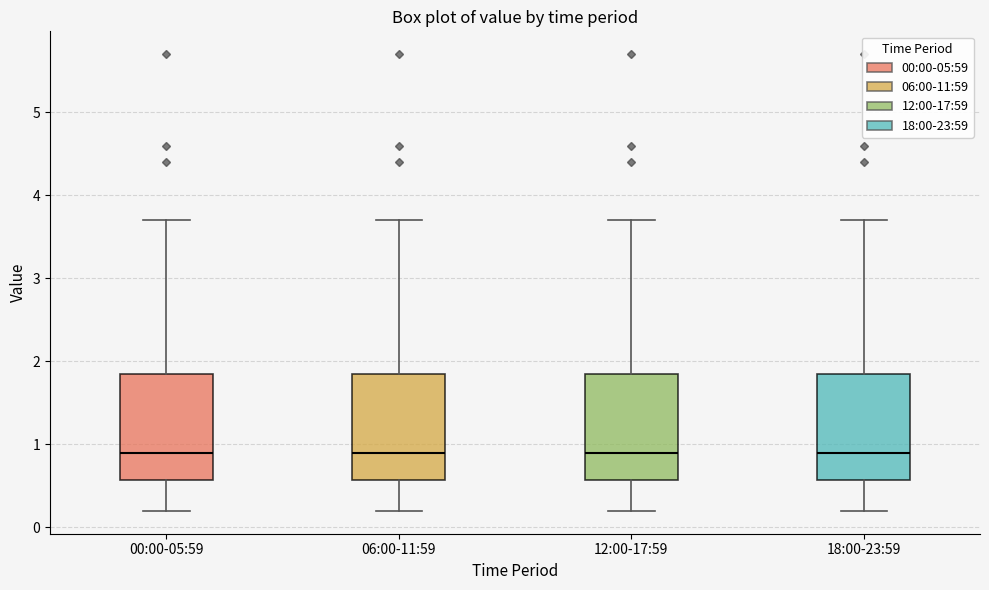

Where is the upper edge of the box for 00:00-05:59 on the y-axis? The values are not printed on the chart, so give them approximately, as read against the axis.

1.9